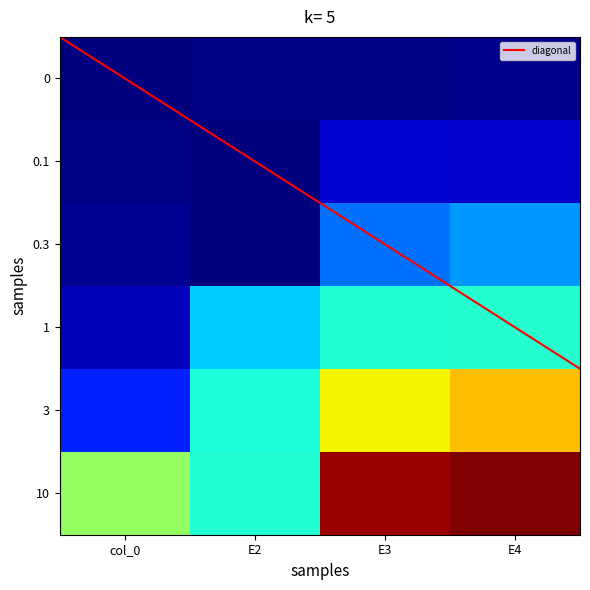

What is the maximum value shown in the chart?

18.9